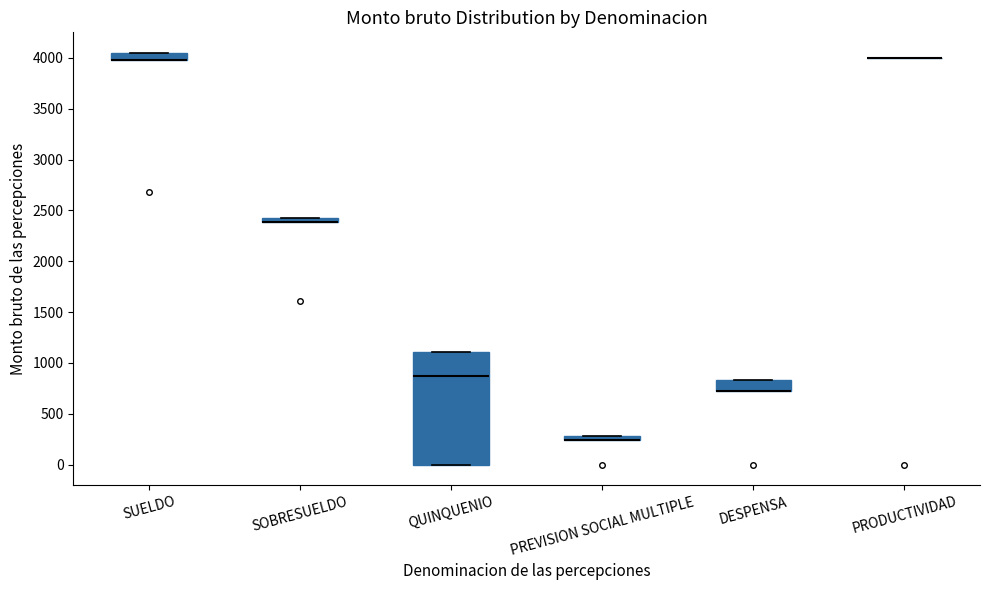

Which box is the tallest, from its lower edge to its upper edge?

QUINQUENIO